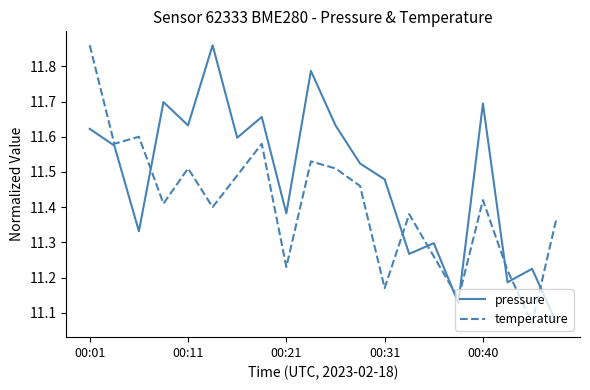

Rank the series by their average value, from lowest to highest.

temperature, pressure